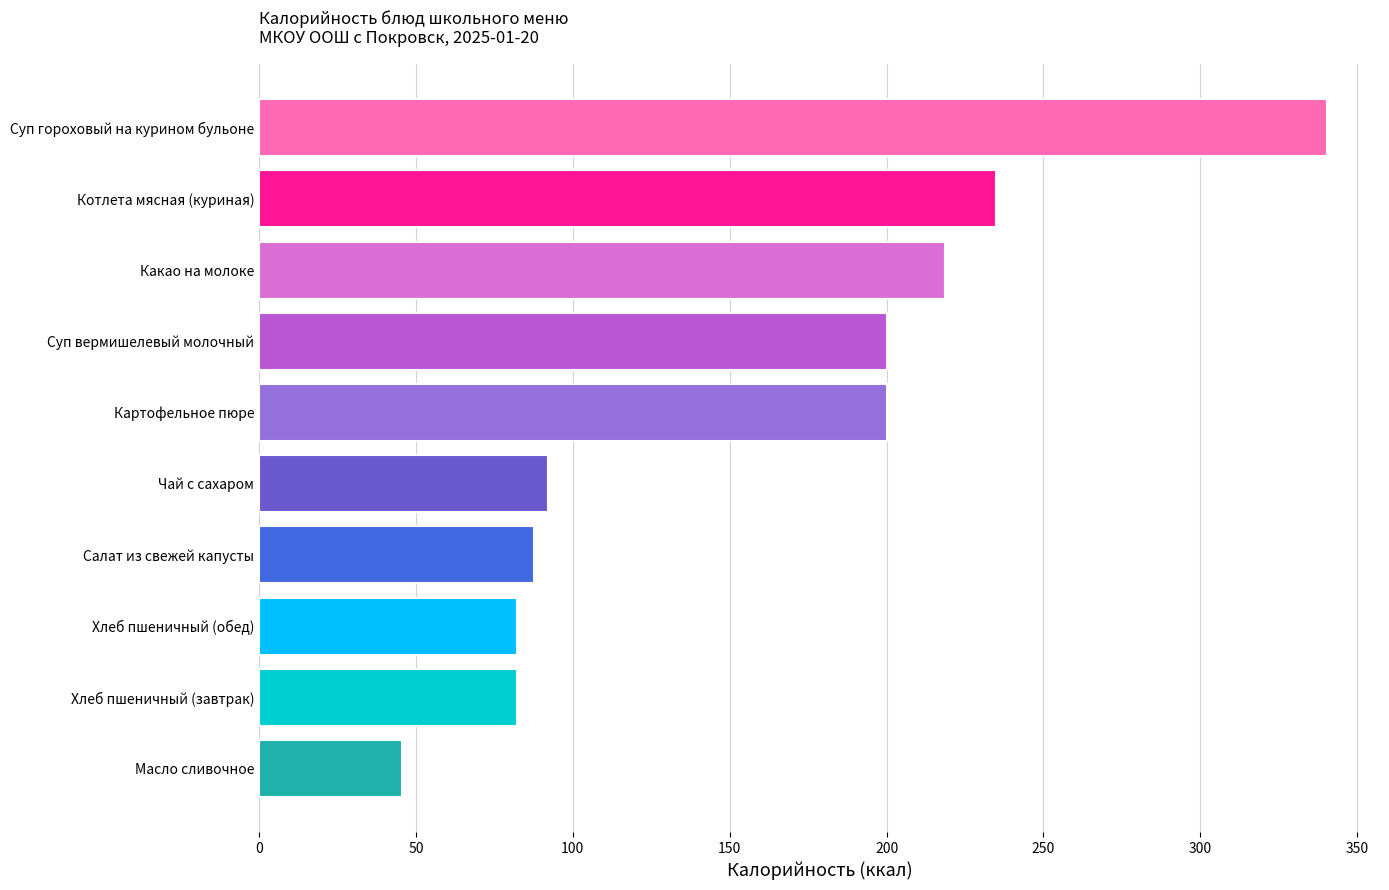

Read the value at Какао на молоке.

218.8